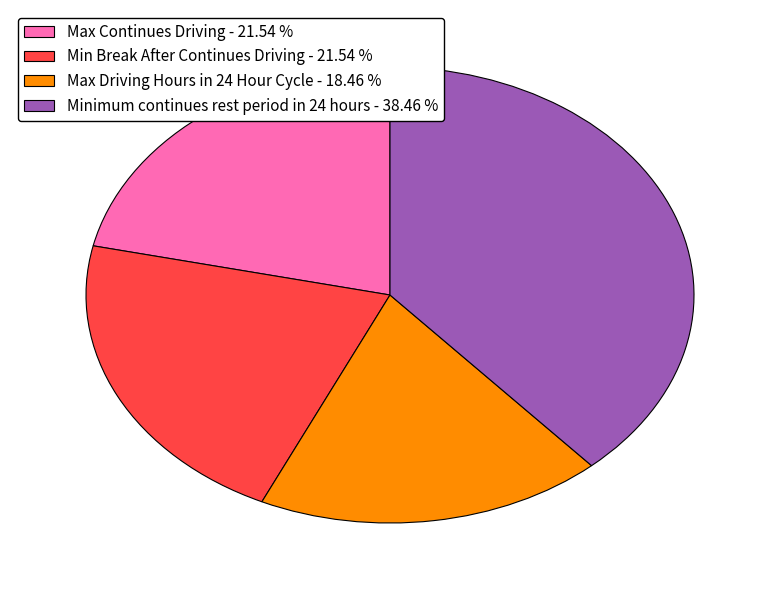

How many slices are in this pie chart?

4